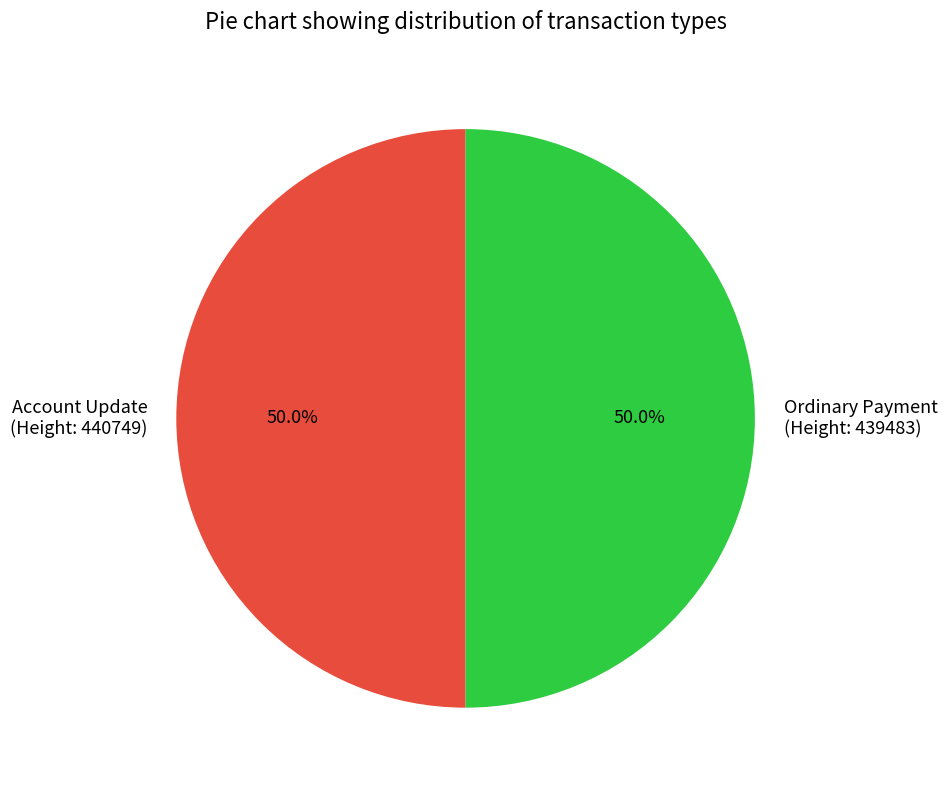

To the nearest percent, what is the average slice percentage?

50%